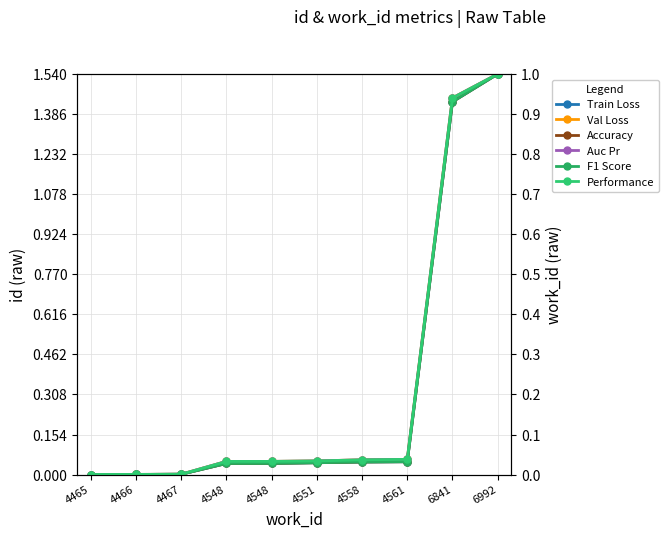

Which series has the largest total across all categories?

Val Loss